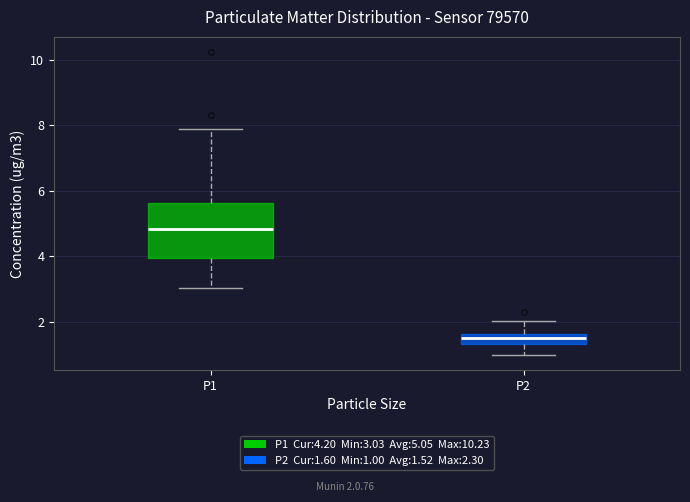

Comparing the boxes themselves (not the whiskers), which one is the tallest?

P1